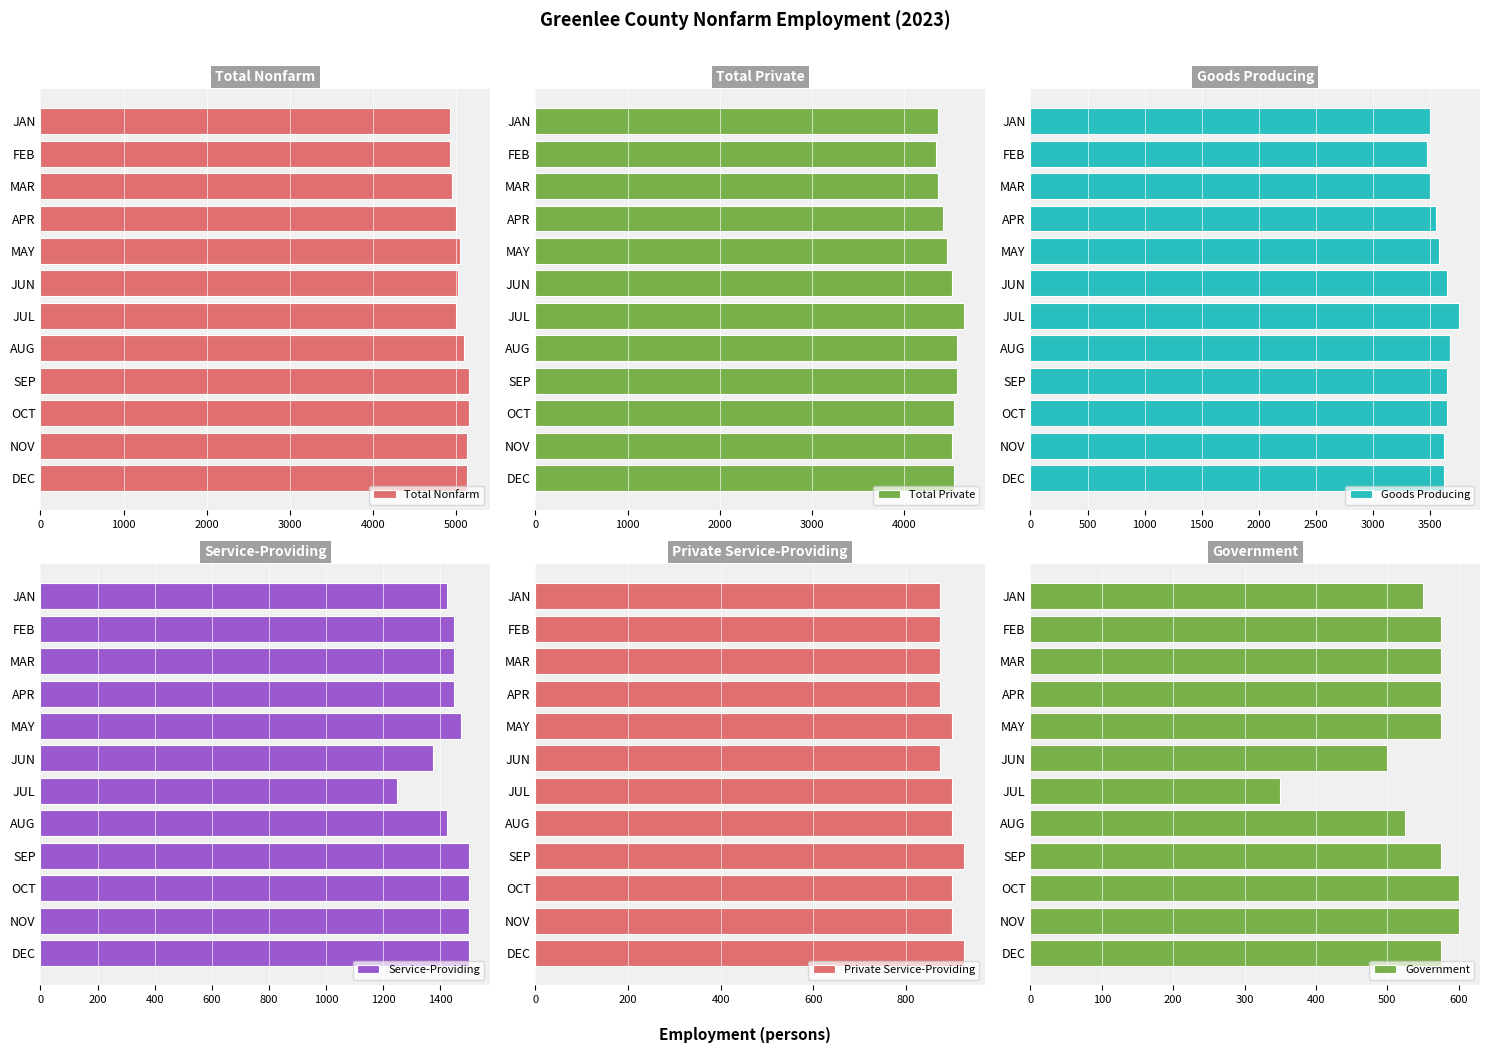

Is it true that Total Nonfarm equals 1459 at FEB?

False